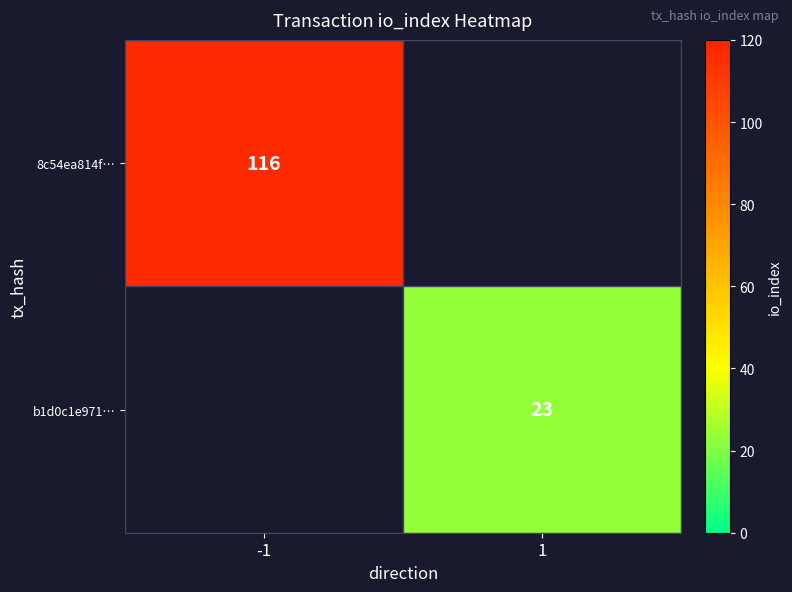

The 8c54ea814f… series shows 116 at -1. True or false?

True